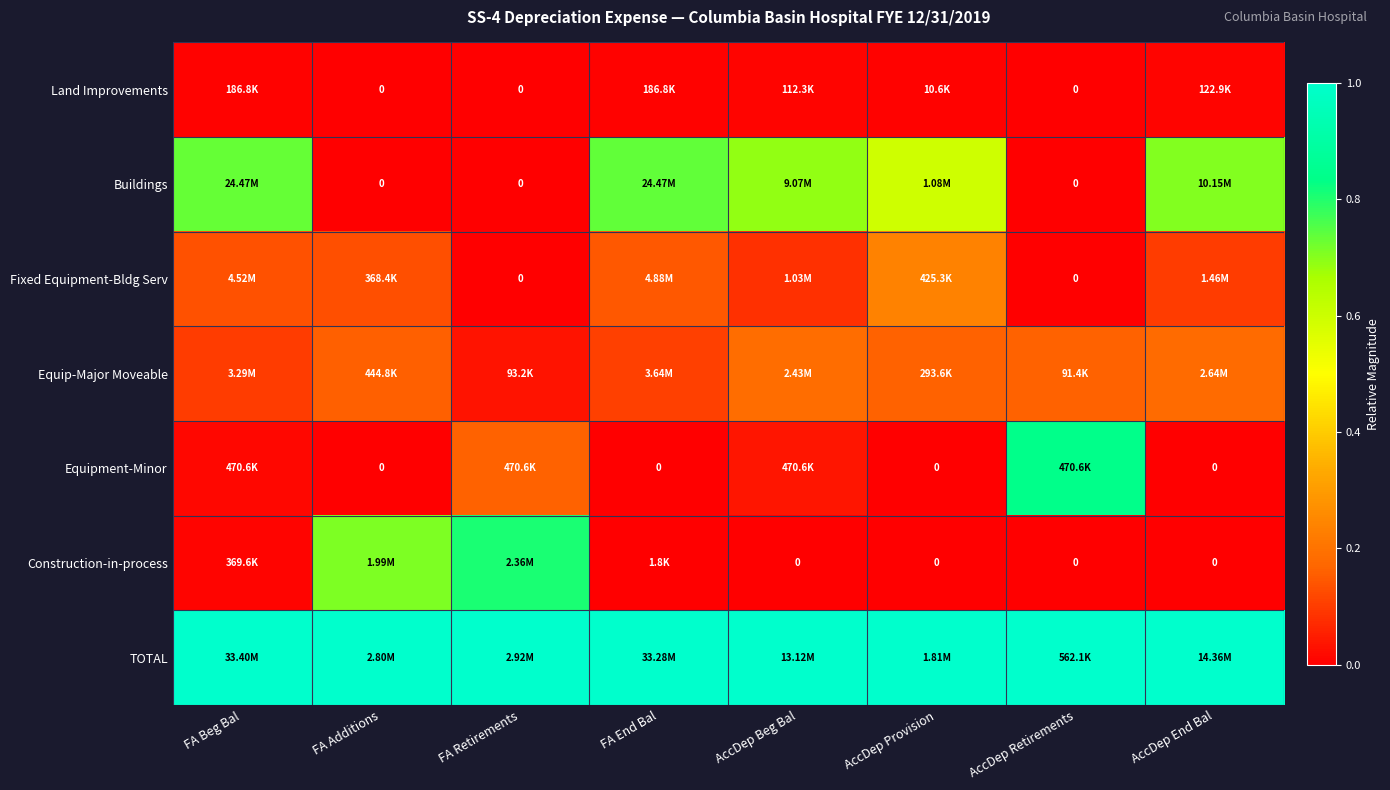

The TOTAL series shows 1.0 at AccDep End Bal. True or false?

True